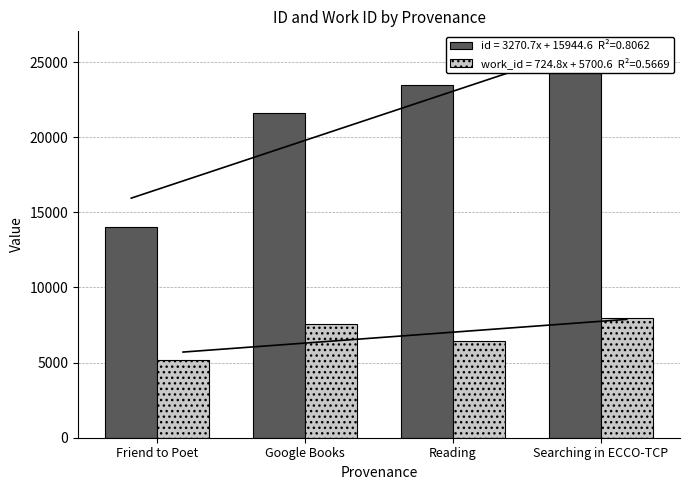

At which category is the sum across all series the highest?

Searching in ECCO-TCP